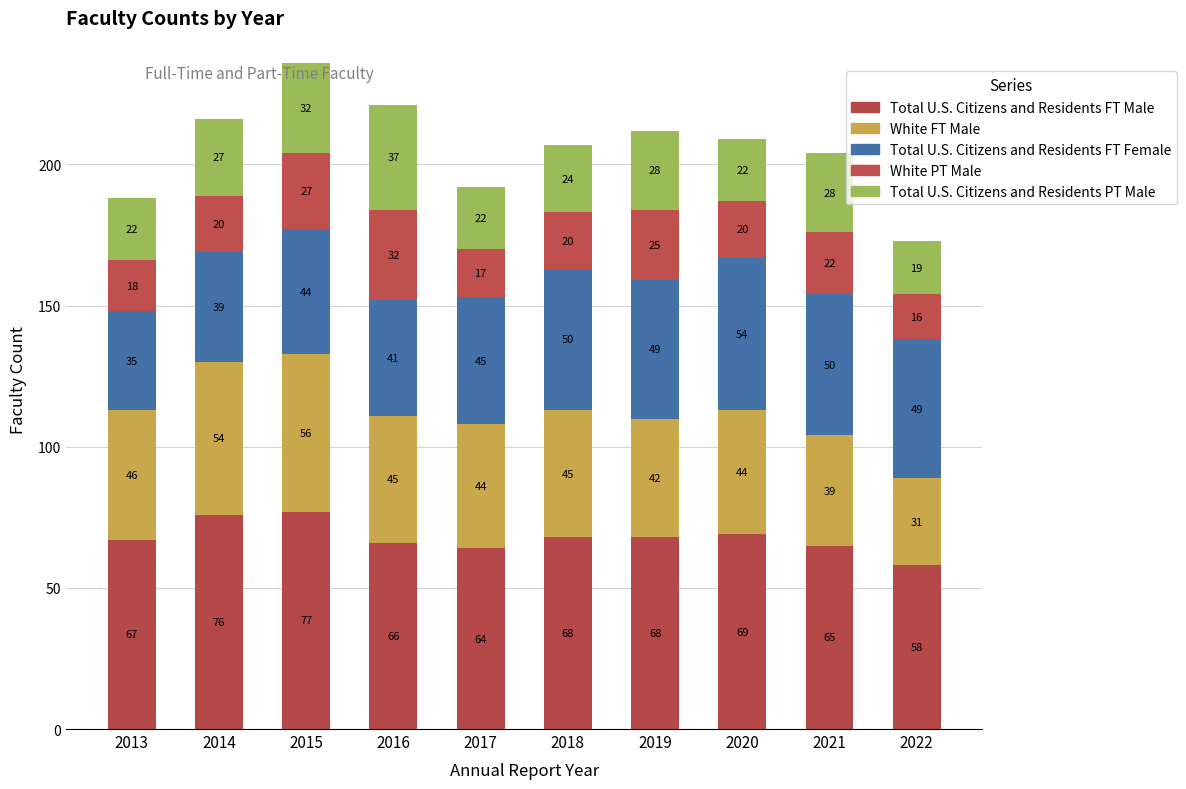

The value of White FT Male at 2015 is 91. True or false?

False